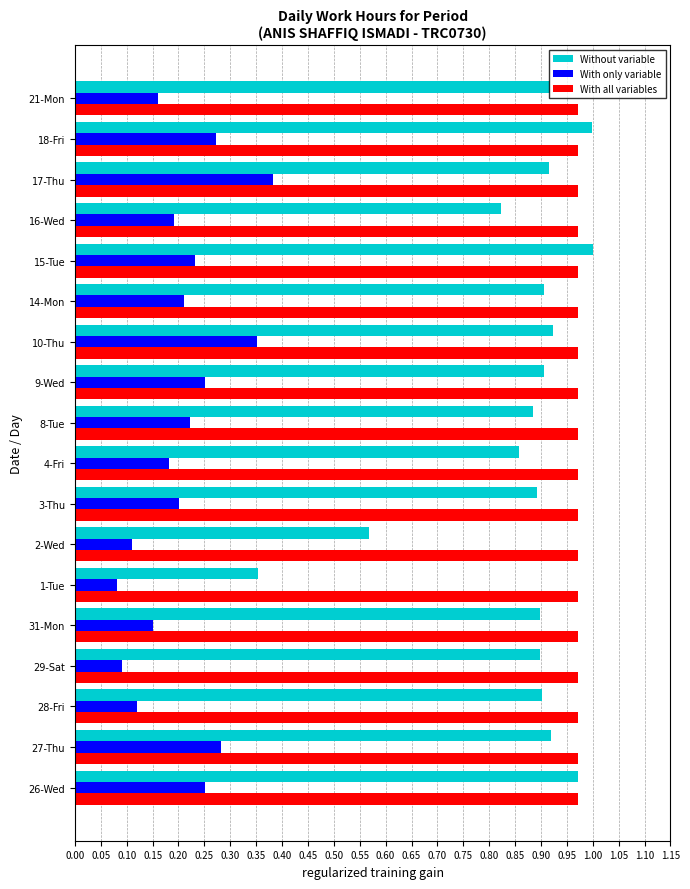

Which series has the widest spread of values?

Without variable